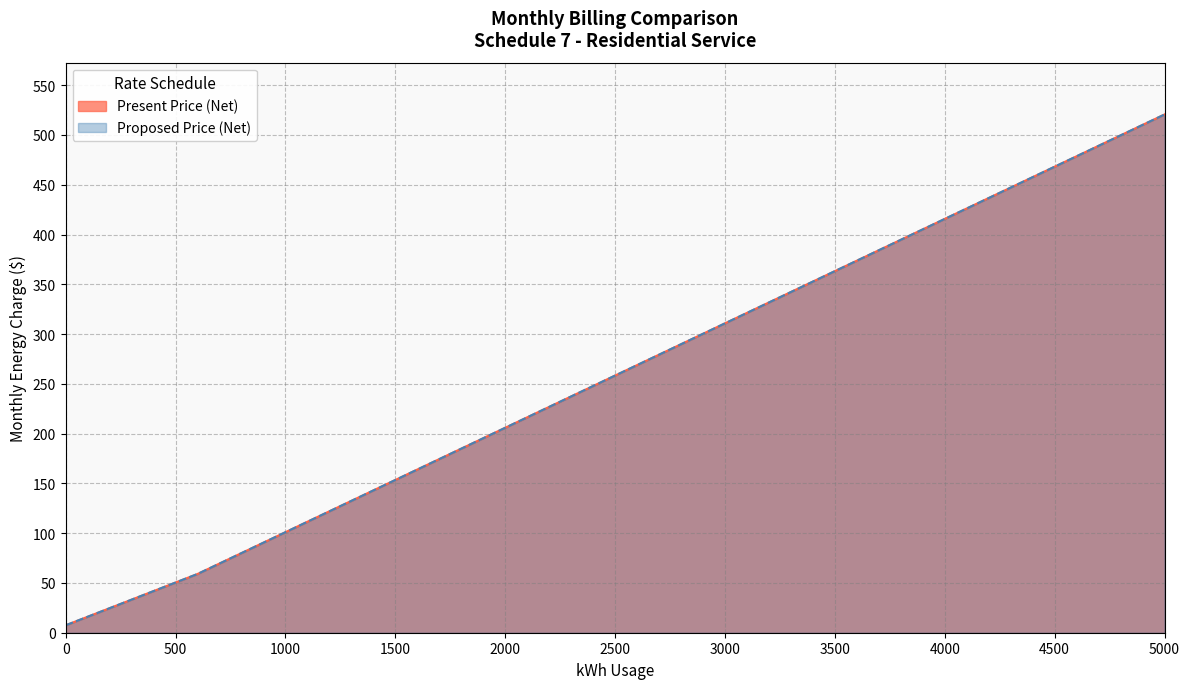

Where is Present Price (Net) nearest to the value 264?

2500